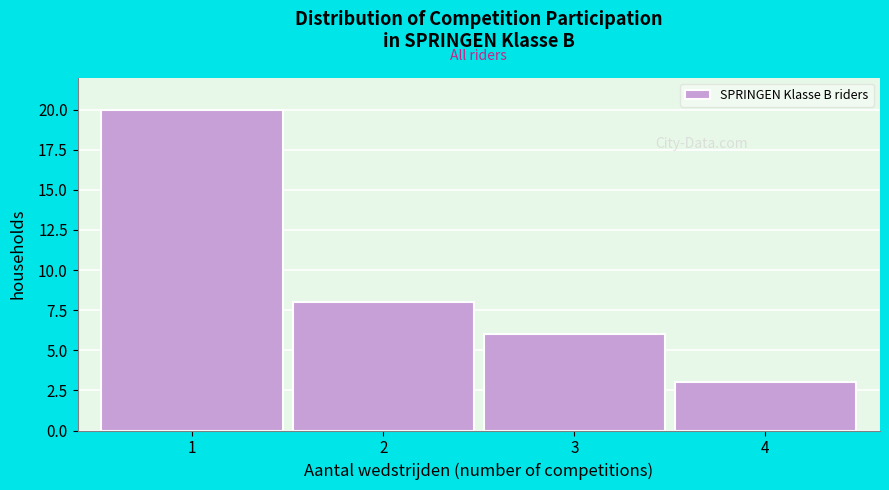

Reading left to right, transcribe this chart: for each bar, give the range it covers on the x-axis and its height. The values are not printed on the chart, so give them approximately, as read against the axis.

0.5 to 1.5: 20
1.5 to 2.5: 8
2.5 to 3.5: 6
3.5 to 4.5: 3